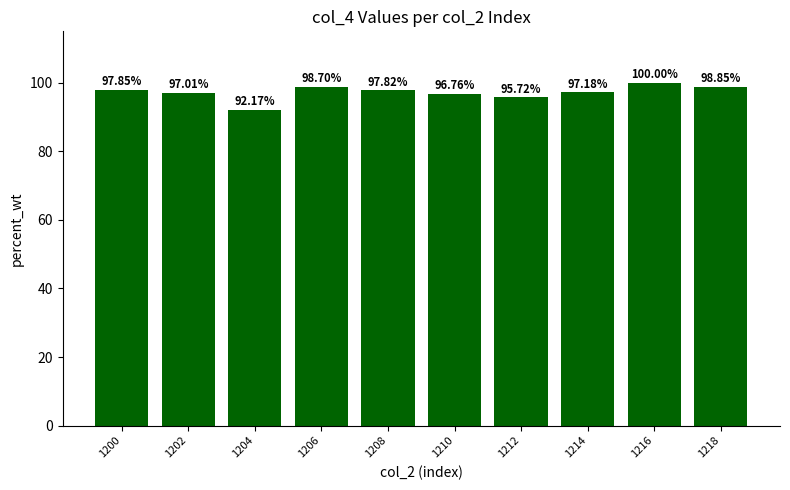

What is the difference between the maximum and minimum values?

7.8